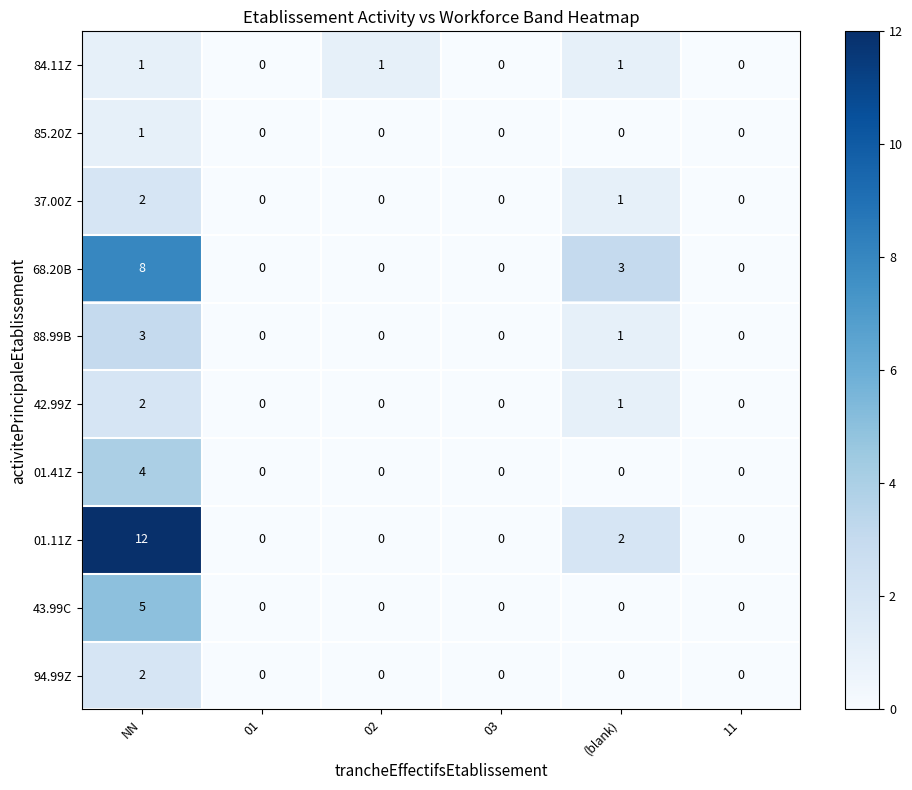

At which label is 37.00Z closest to 1?

(blank)